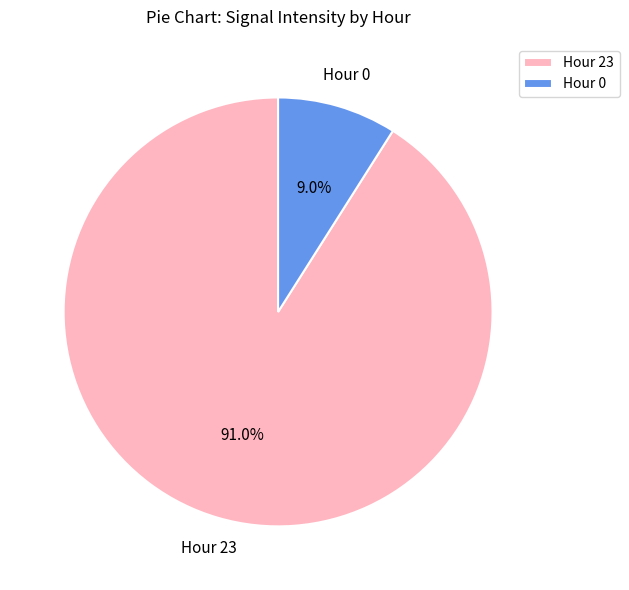

Which slice is the smallest?

Hour 0